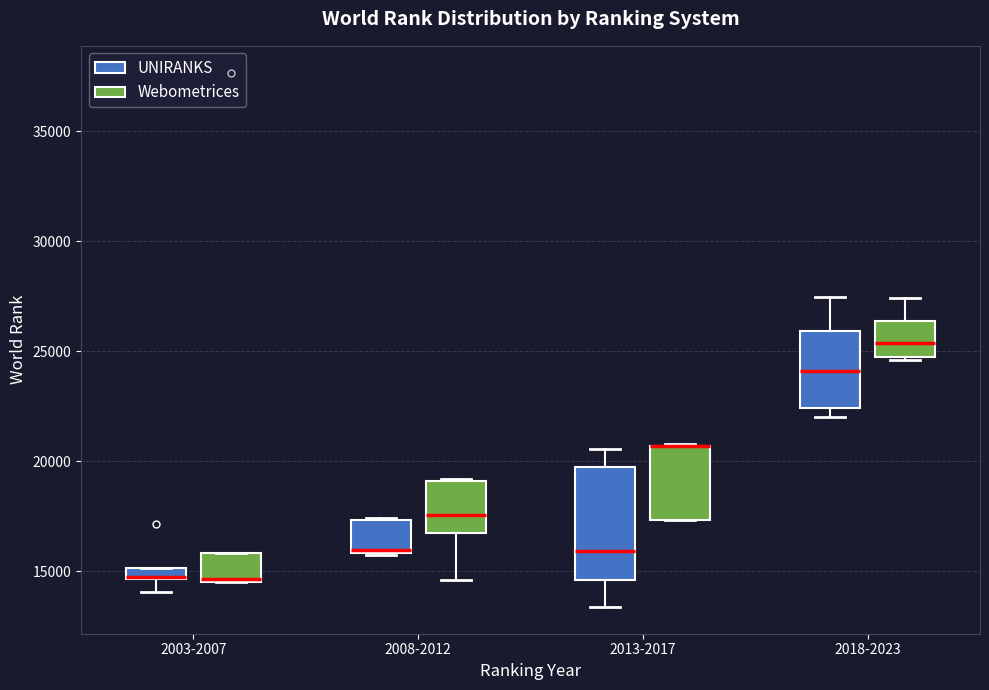

Comparing the boxes themselves (not the whiskers), which one is the tallest?

2013-2017 (UNIRANKS)